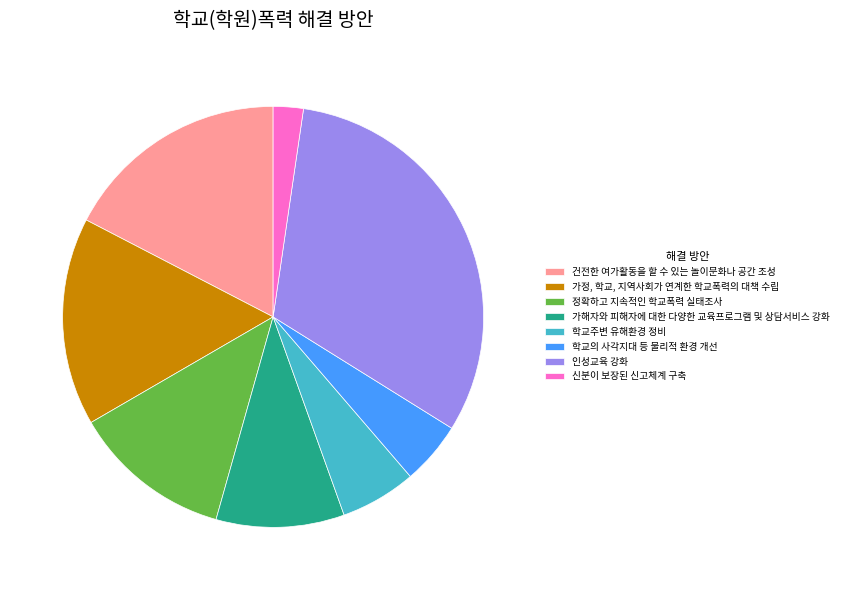

Is there a majority slice in this chart?

No